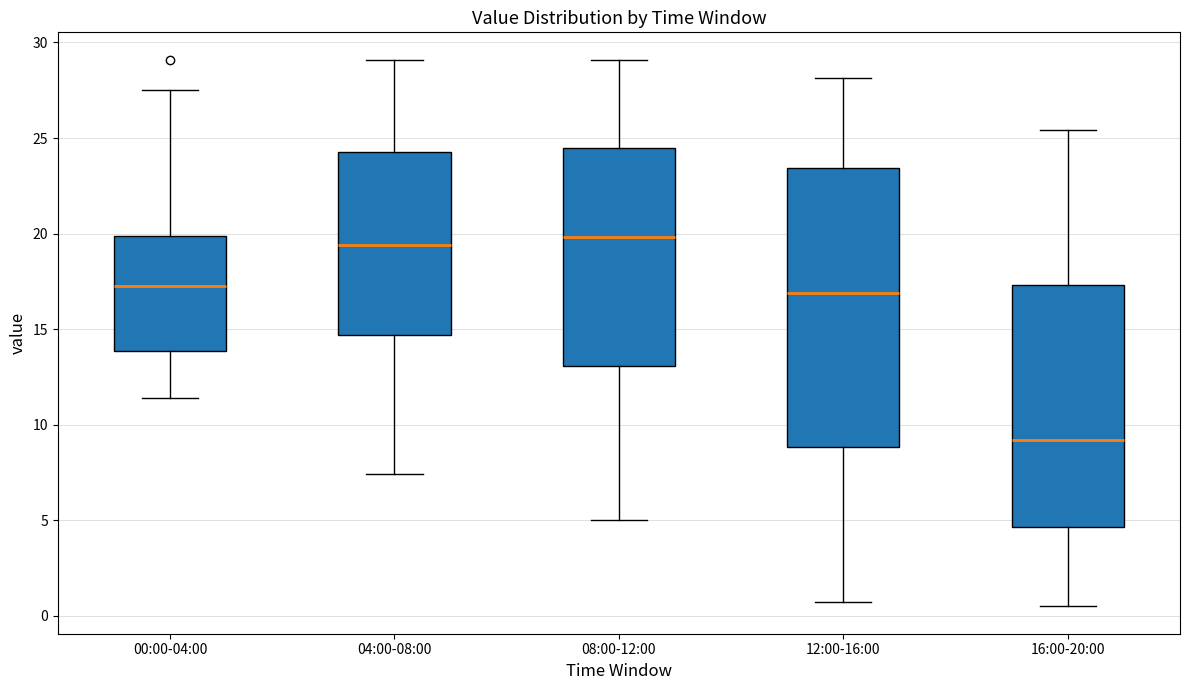

Reading left to right, transcribe this box plot: for each box, give where its median line is, the range the box spans, and where its two whiskers end, as read against the y-axis. The values are not printed on the chart, so give them approximately, as read against the axis.

00:00-04:00: median 17.5, box 14.0 to 20.0, whiskers 11.5 to 27.5
04:00-08:00: median 19.5, box 14.5 to 24.5, whiskers 7.5 to 29.0
08:00-12:00: median 20.0, box 13.0 to 24.5, whiskers 5.0 to 29.0
12:00-16:00: median 17.0, box 9.0 to 23.5, whiskers 0.5 to 28.0
16:00-20:00: median 9.0, box 4.5 to 17.5, whiskers 0.5 to 25.5